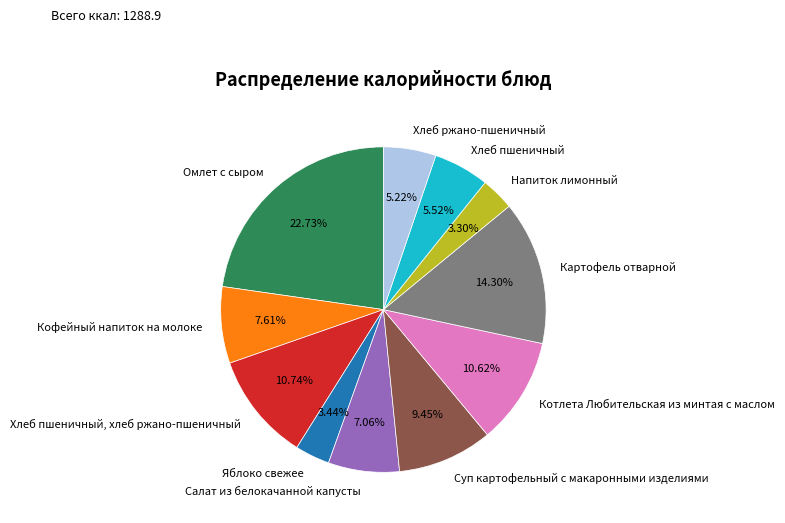

To the nearest percent, what portion does Кофейный напиток на молоке represent?

8%